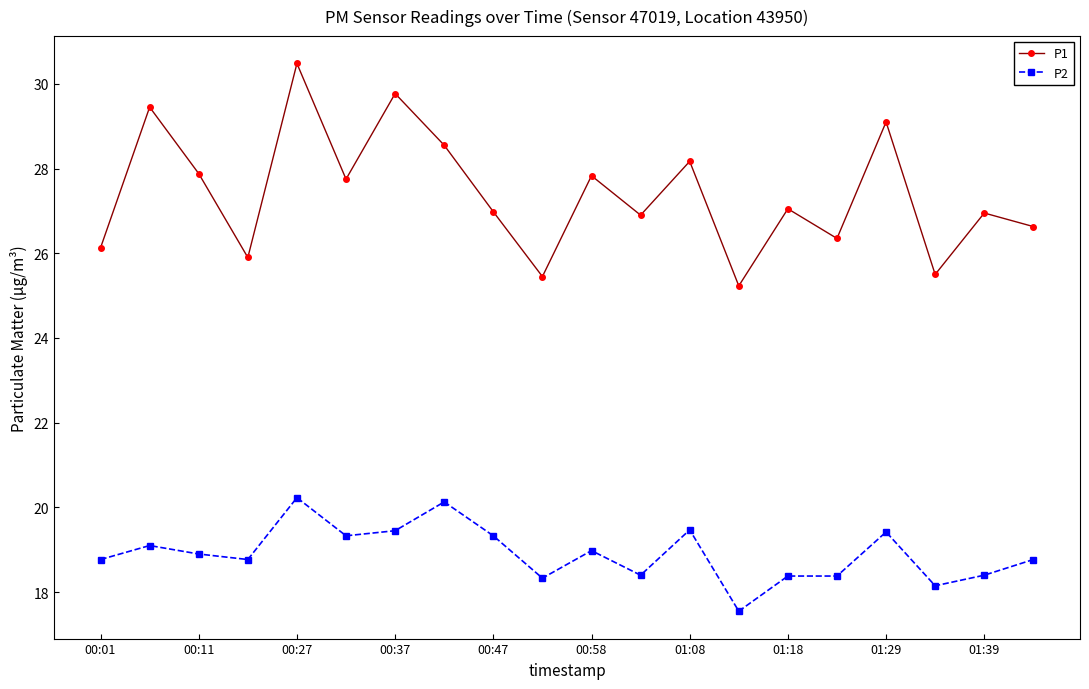

What is the maximum value for P2?

20.2